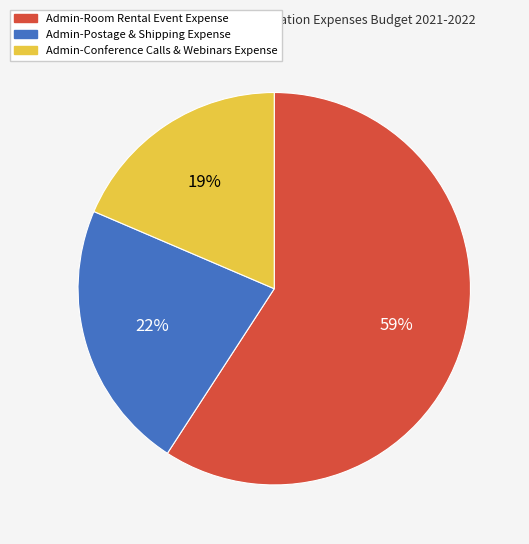

The Admin-Postage & Shipping Expense slice represents 30% of the pie. True or false?

False